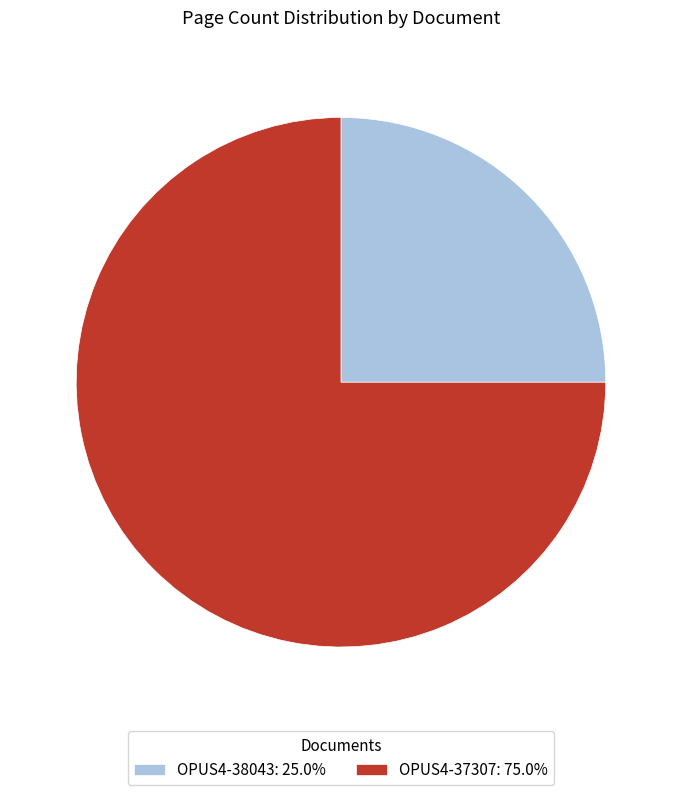

Combined, do OPUS4-38043: 25.0% and OPUS4-37307: 75.0% account for over 50%?

Yes